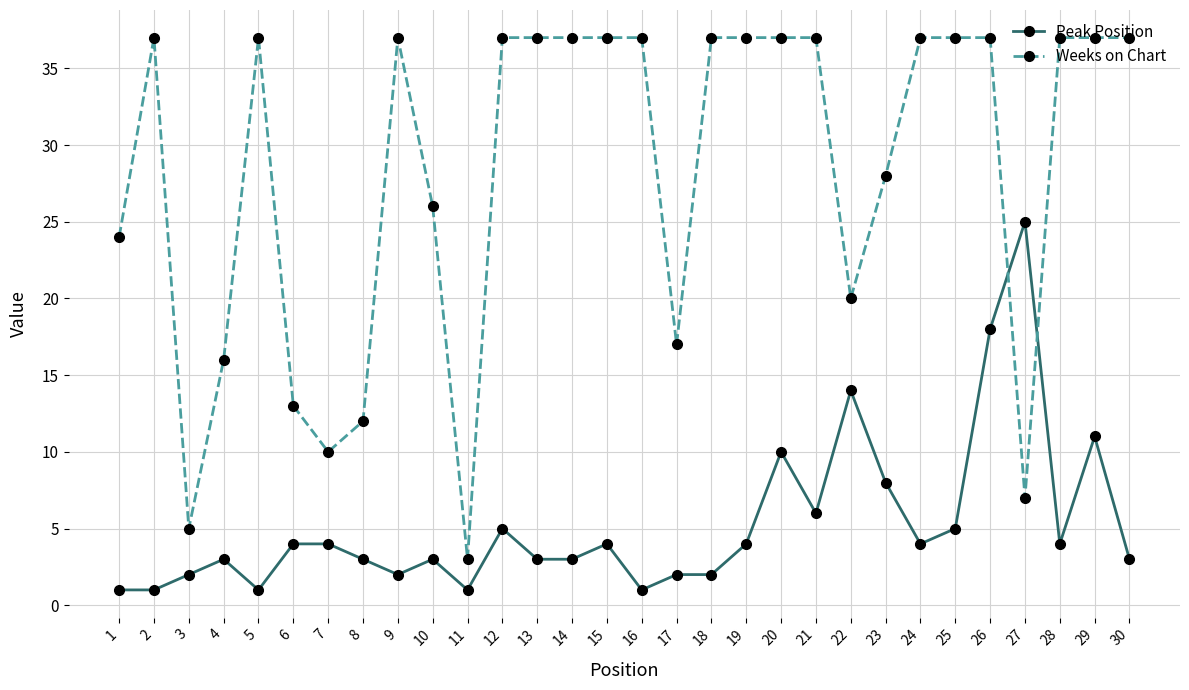

Which series has the largest total across all categories?

Weeks on Chart